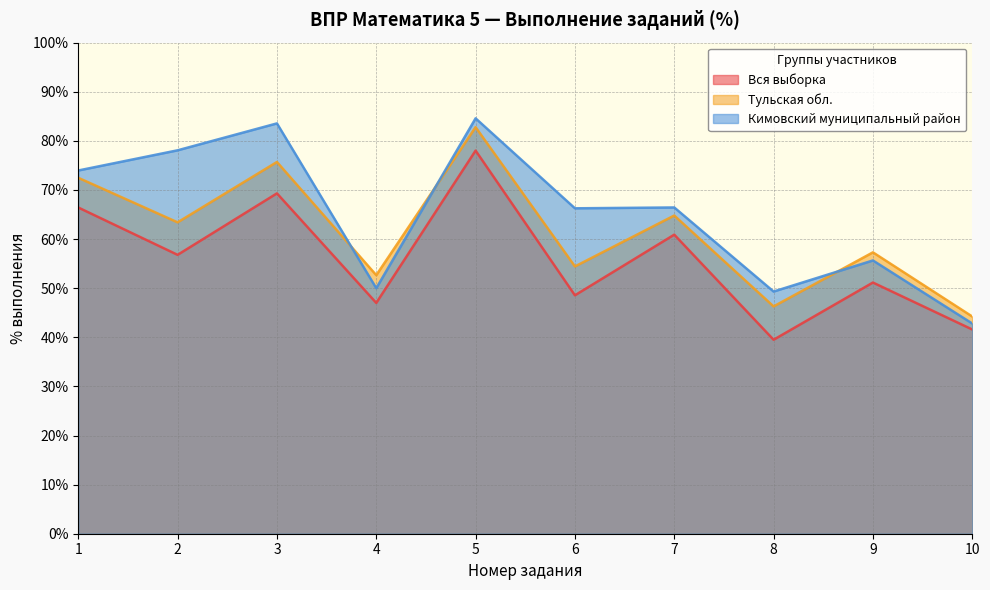

Which category has the lowest value in the Вся выборка series?

8